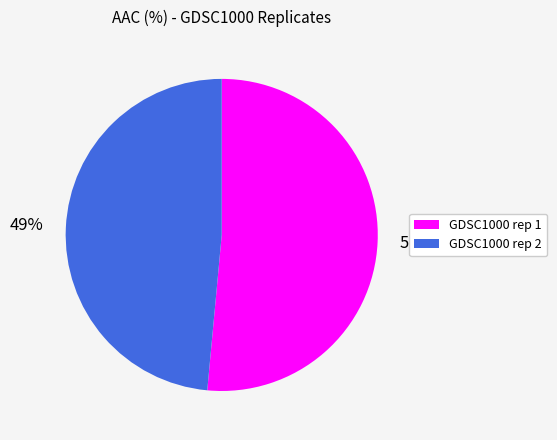

To the nearest percent, what is the combined percentage of GDSC1000 rep 2 and GDSC1000 rep 1?

100%